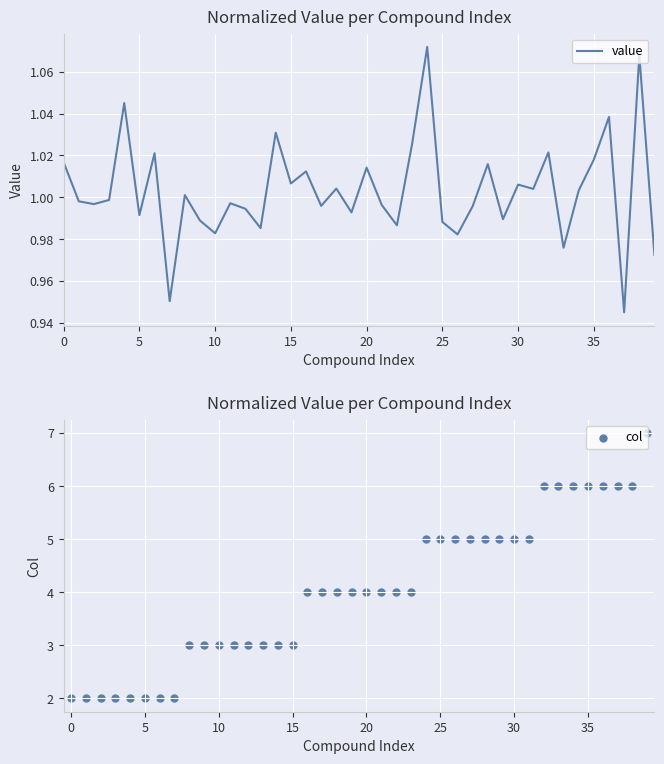

At which category is the sum across all series the highest?

39